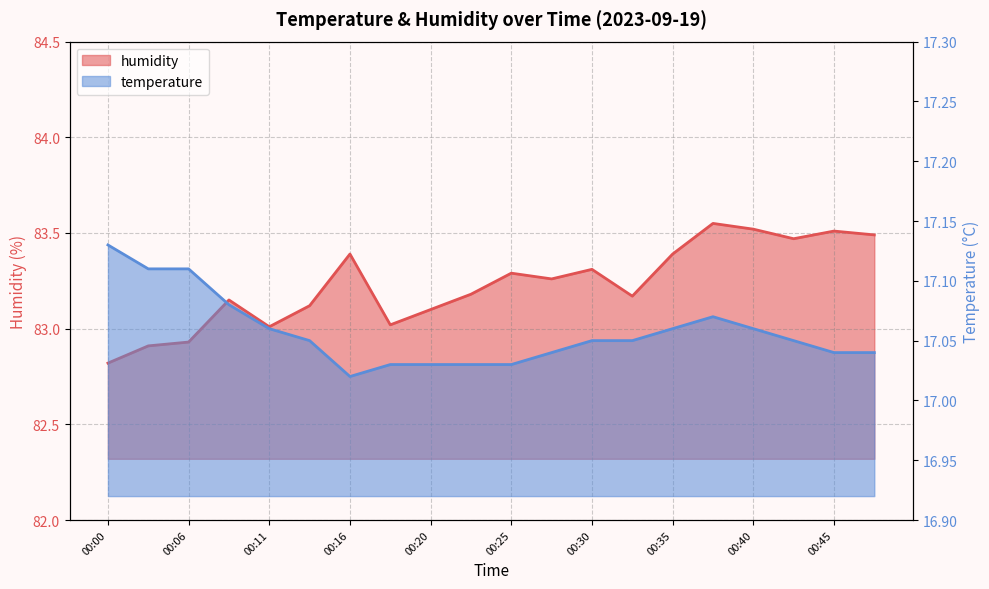

Rank the series at 00:28 from highest to lowest value.

humidity, temperature